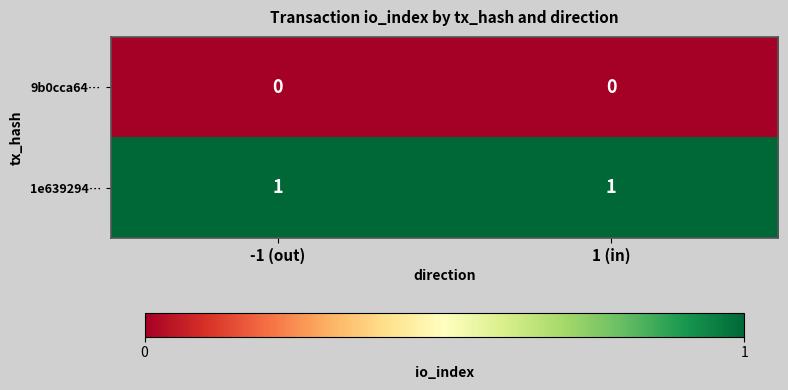

Which series has the largest total across all categories?

1e639294…